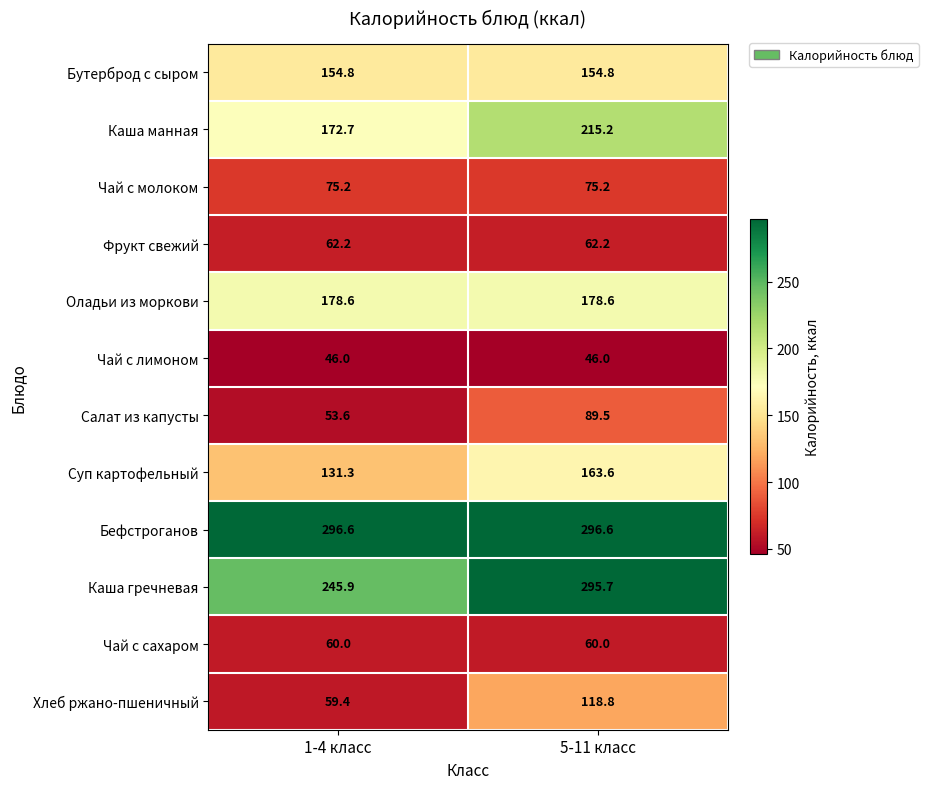

Reading left to right, transcribe all the data shown in this chart.

Бутерброд с сыром: 154.8	154.8
Каша манная: 172.7	215.2
Чай с молоком: 75.2	75.2
Фрукт свежий: 62.2	62.2
Оладьи из моркови: 178.6	178.6
Чай с лимоном: 46.0	46.0
Салат из капусты: 53.6	89.5
Суп картофельный: 131.3	163.6
Бефстроганов: 296.6	296.6
Каша гречневая: 245.9	295.7
Чай с сахаром: 60.0	60.0
Хлеб ржано-пшеничный: 59.4	118.8